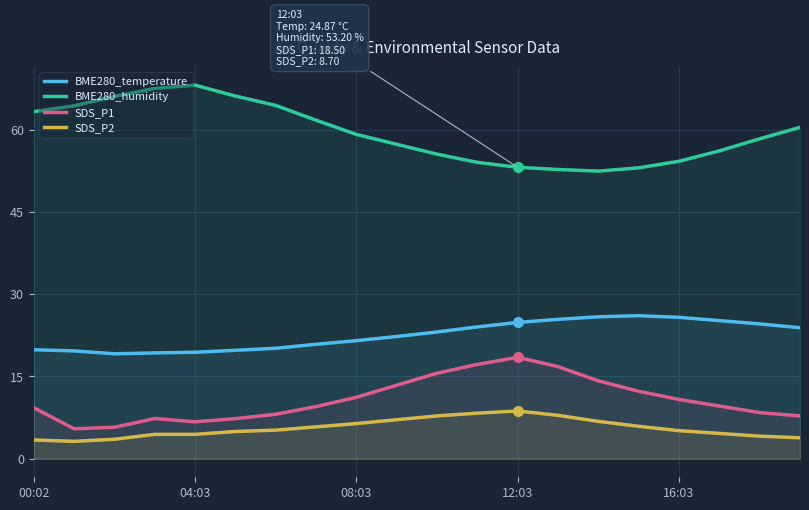

True or false: BME280_temperature has a value of 25.9 at 14.

True